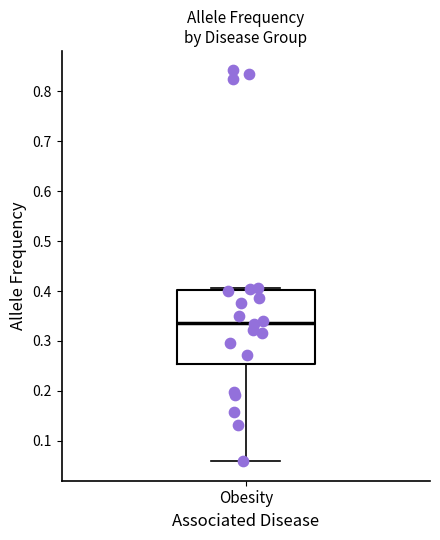

Where does the median line of the box for Obesity sit on the y-axis? The values are not printed on the chart, so give them approximately, as read against the axis.

0.34